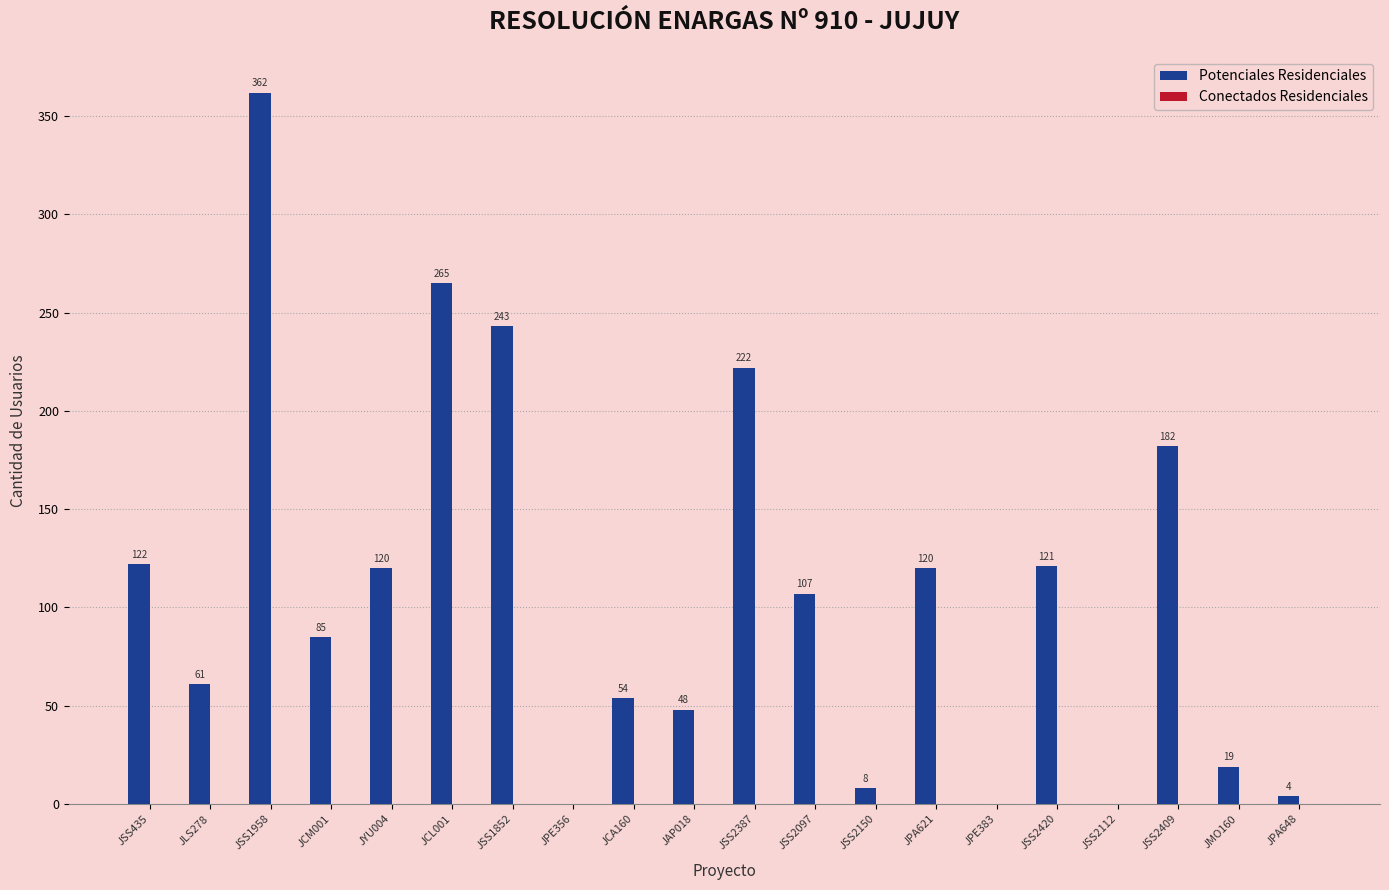

Between JSS2150 and JSS2097, which is larger?

JSS2097